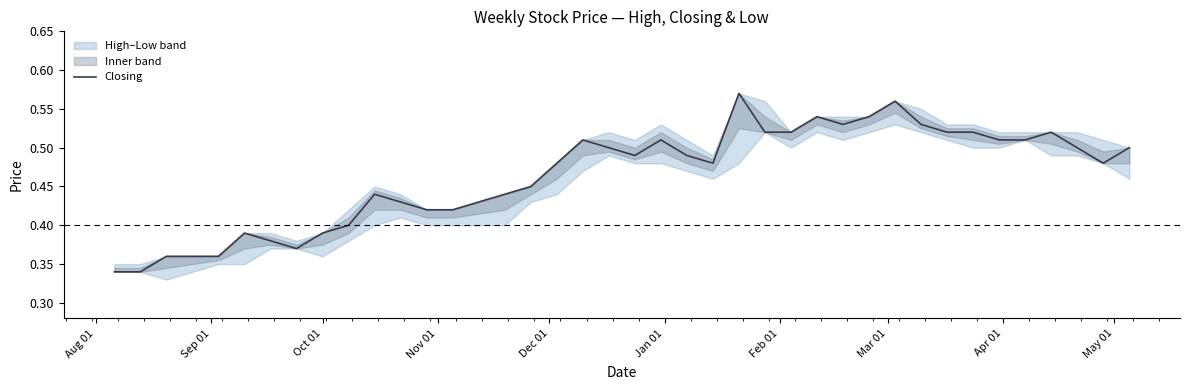

The chart shows a value of 0.1 at Oct 01. True or false?

False